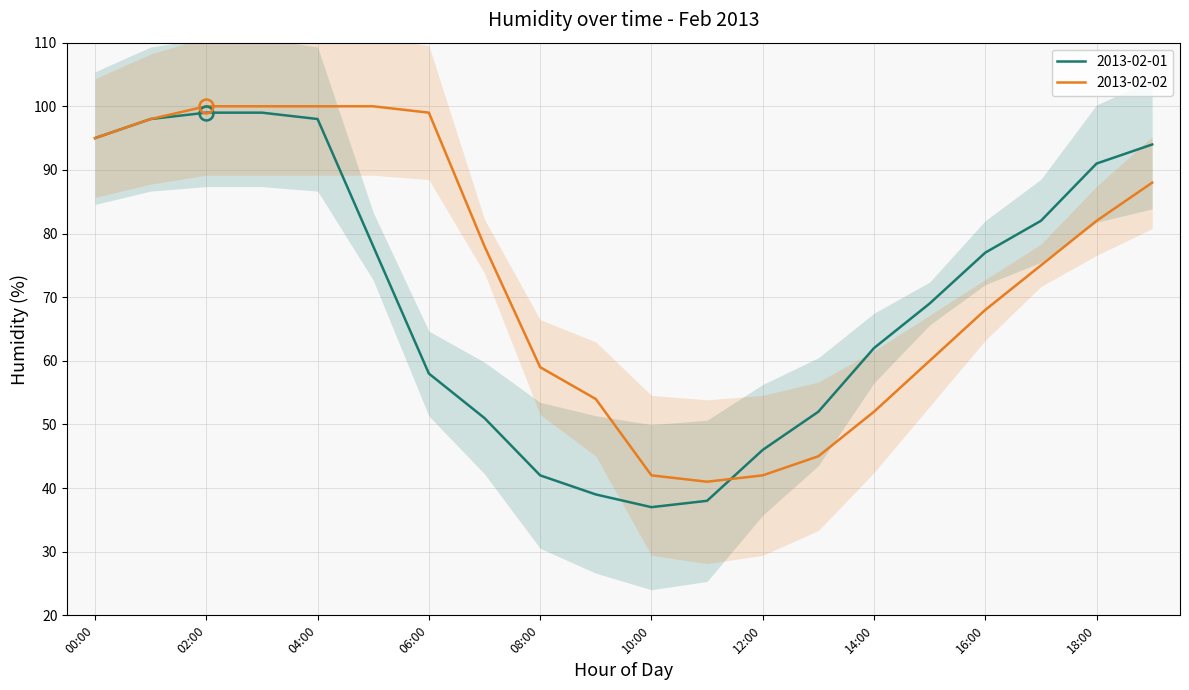

What is the label of the 3rd point from the left?

02:00